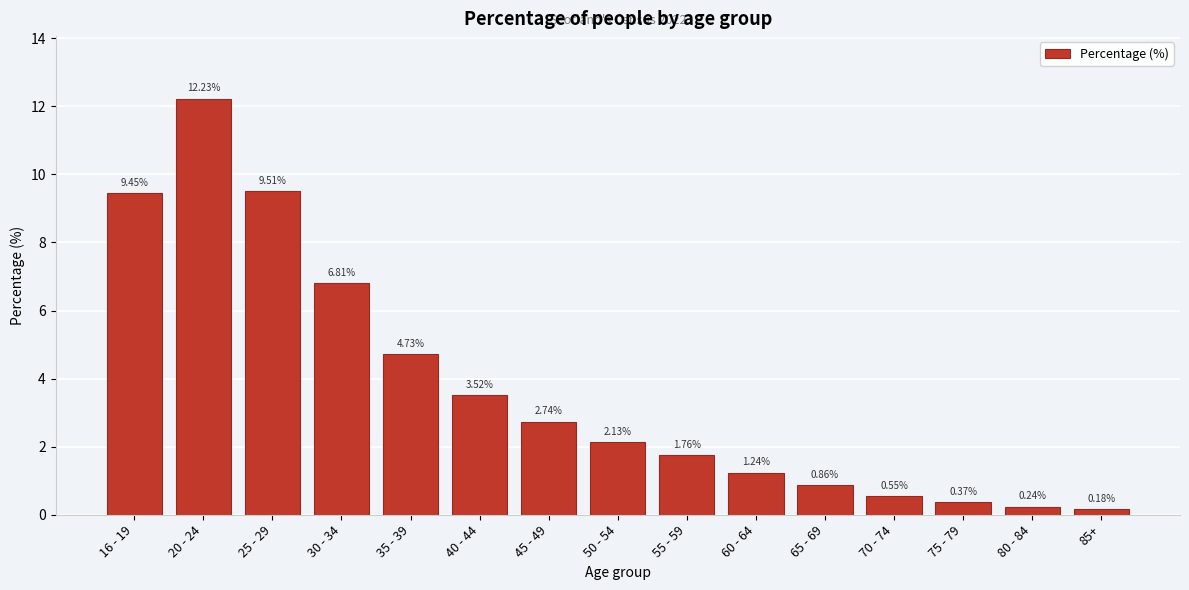

What is the average value?

3.8